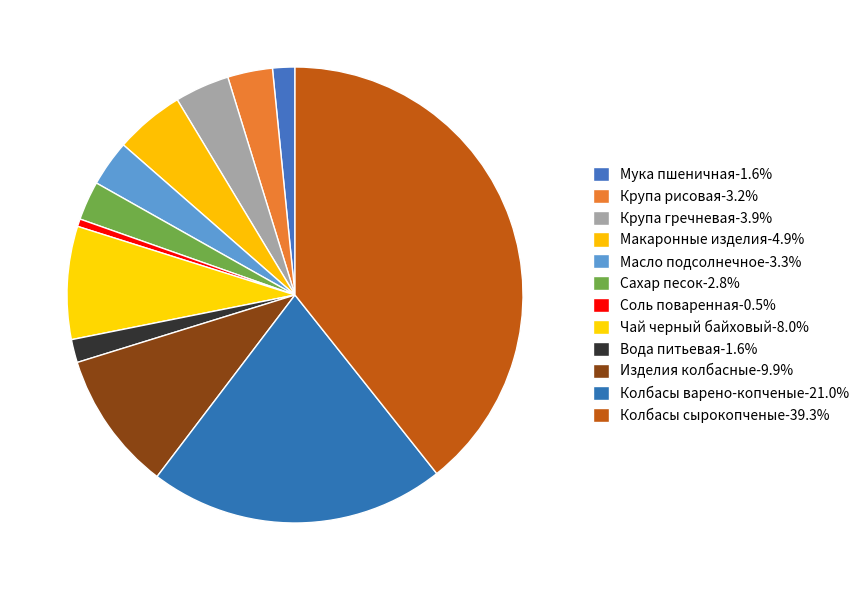

To the nearest percent, what portion does Колбасы сырокопченые represent?

39%